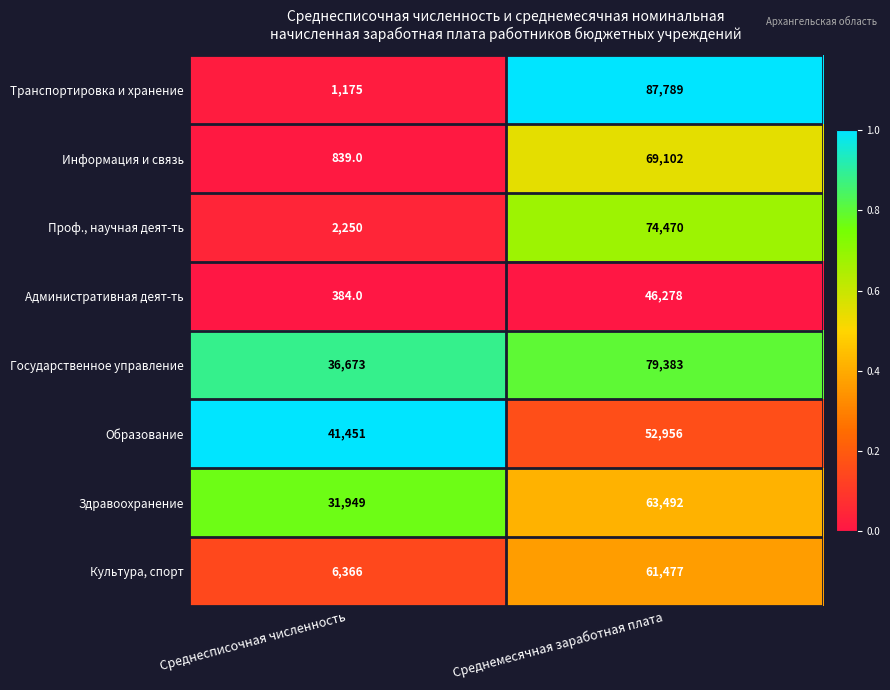

Is it true that Информация и связь equals 69102 at Среднемесячная заработная плата?

True